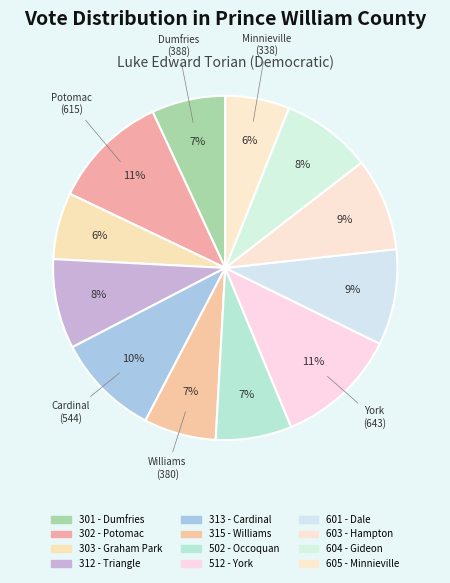

What is the largest slice in the pie chart?

512 - York